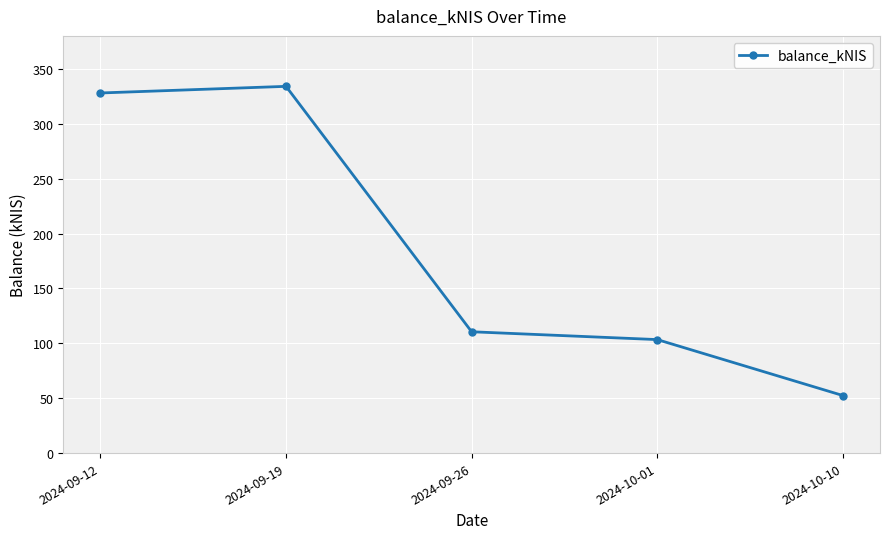

Which has a higher value, 2024-09-12 or 2024-10-01?

2024-09-12